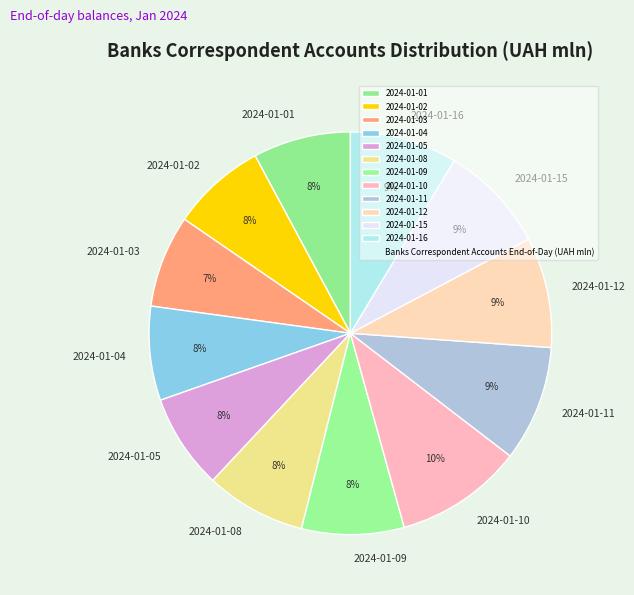

Combined, do 2024-01-01 and 2024-01-15 account for over 50%?

No